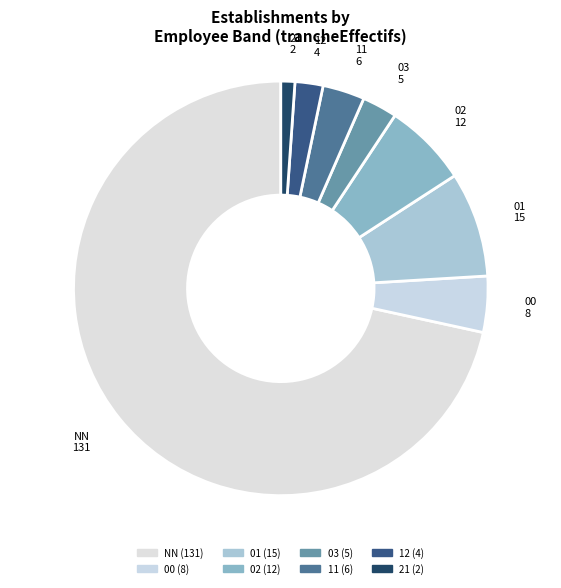

True or false: 11 accounts for 12% of the total.

False